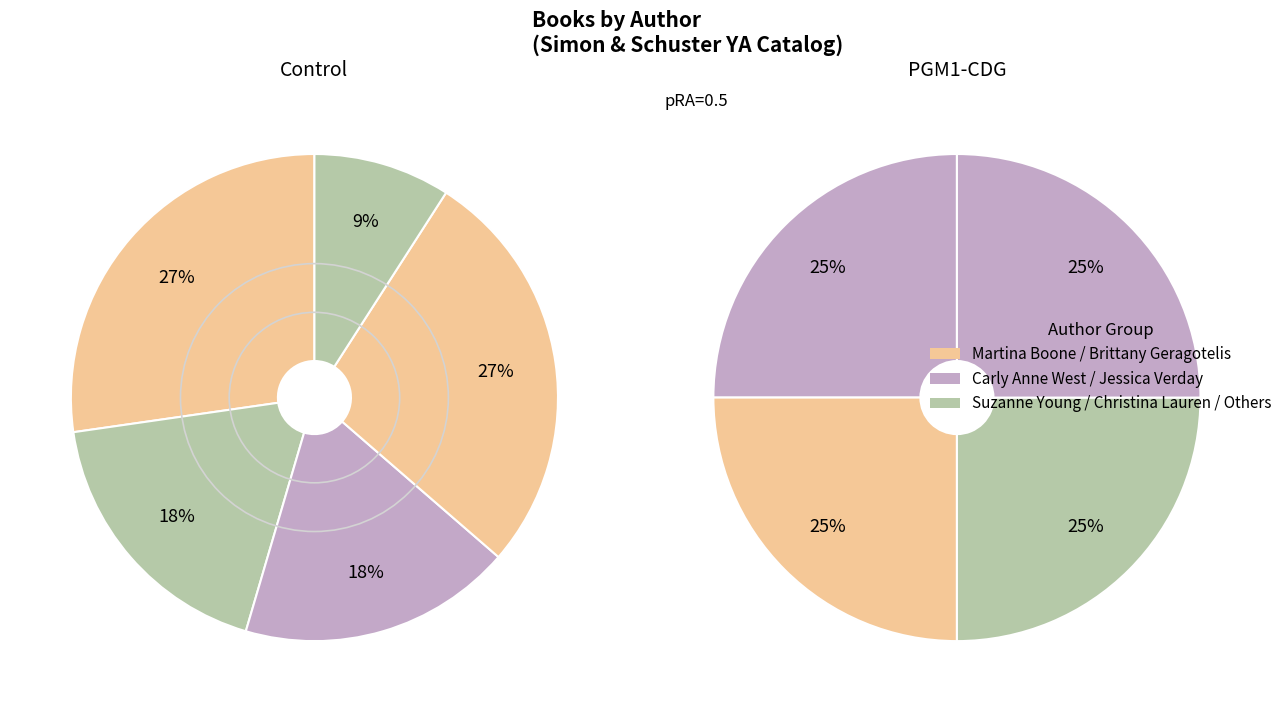

Which category has the smallest portion of the pie?

Christina Lauren